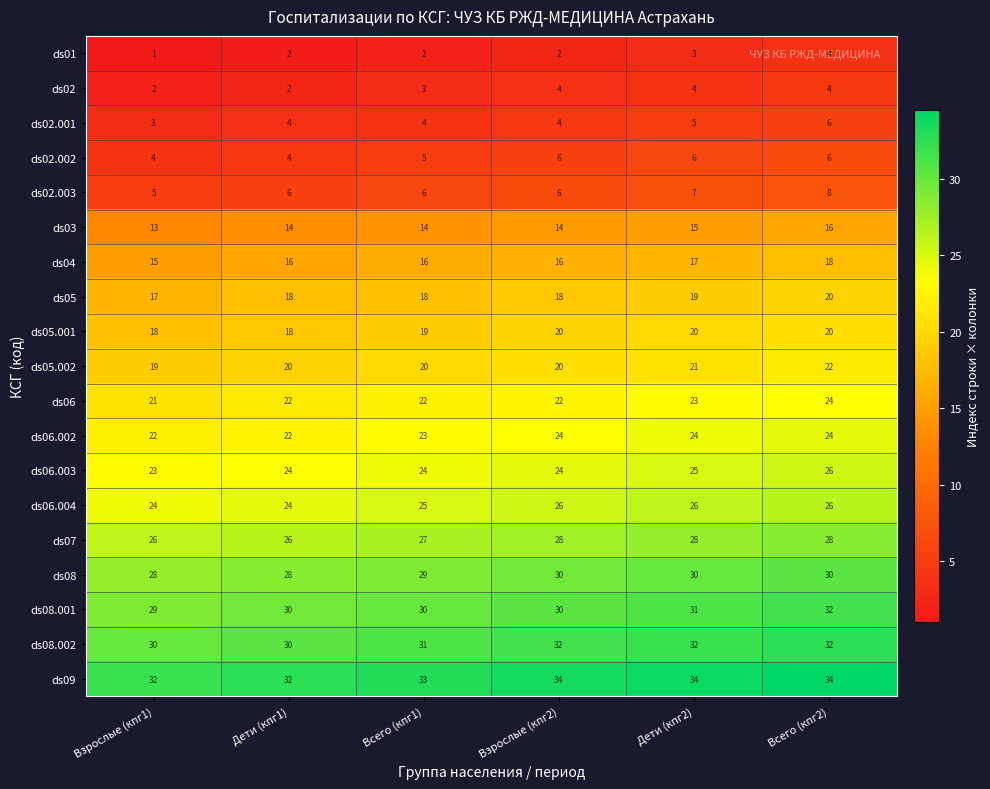

At how many categories does at least one series exceed 18?

6